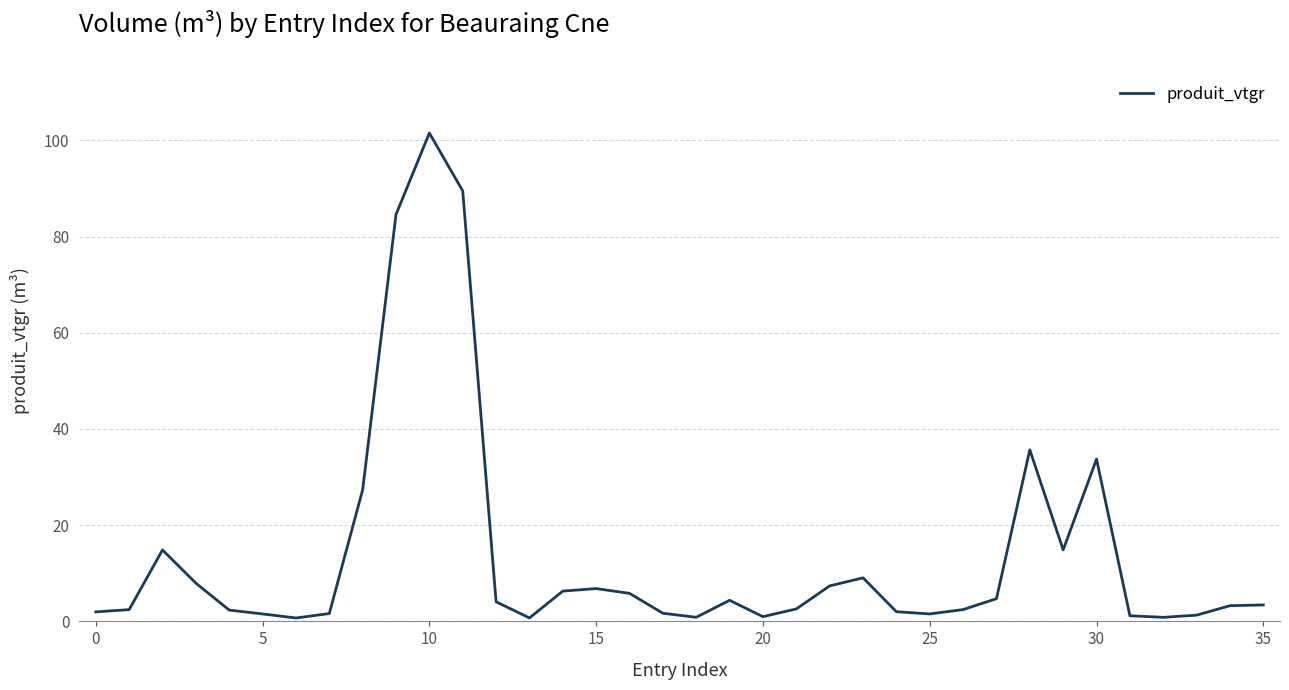

What is the greatest value displayed?

101.5